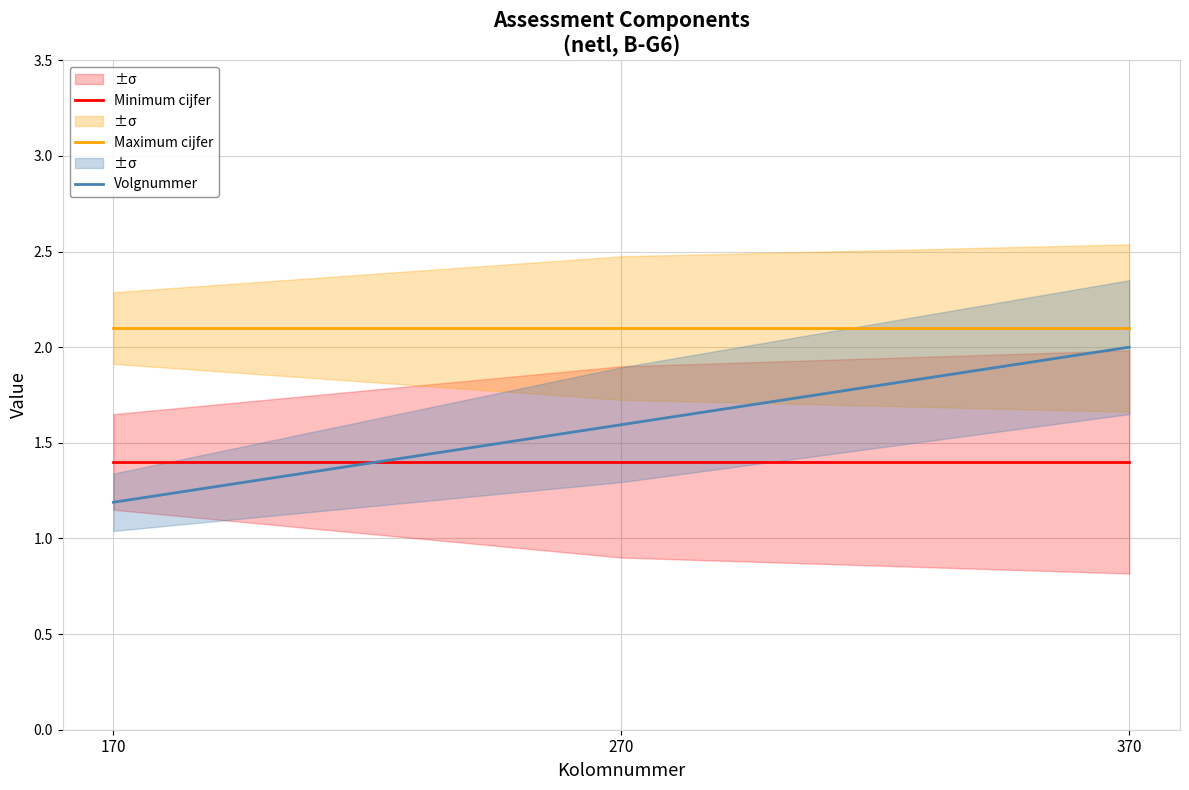

At how many categories does at least one series exceed 2?

3